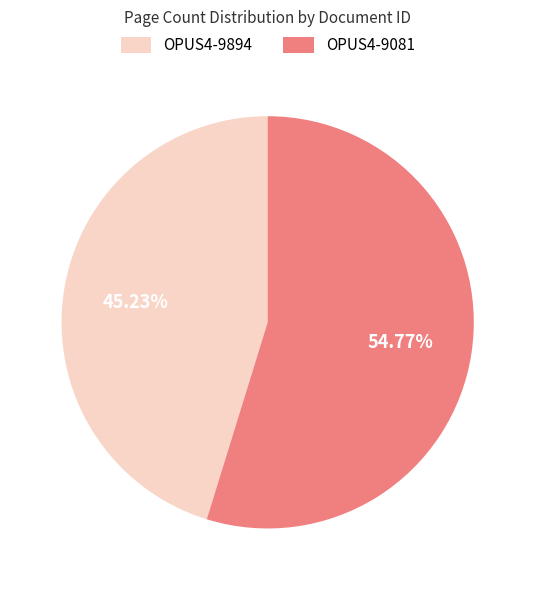

True or false: OPUS4-9894 accounts for 45% of the total.

True